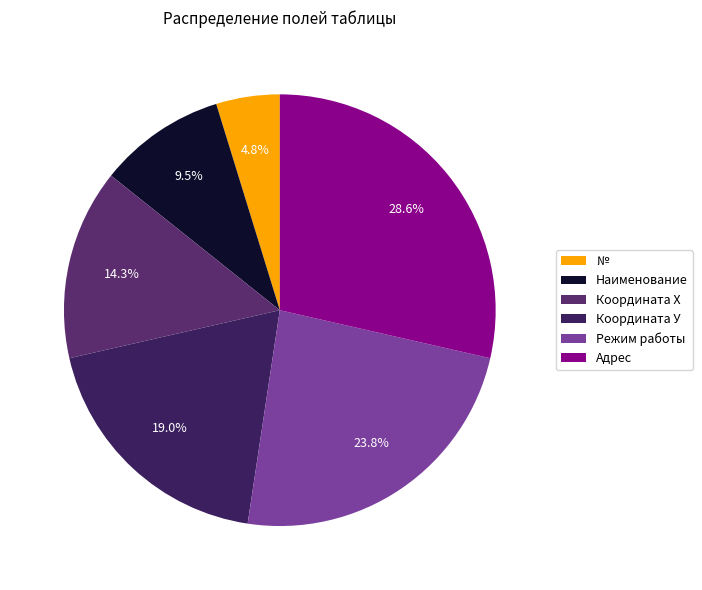

Rank the categories by value from highest to lowest.

Адрес, Режим работы, Координата У, Координата Х, Наименование, №